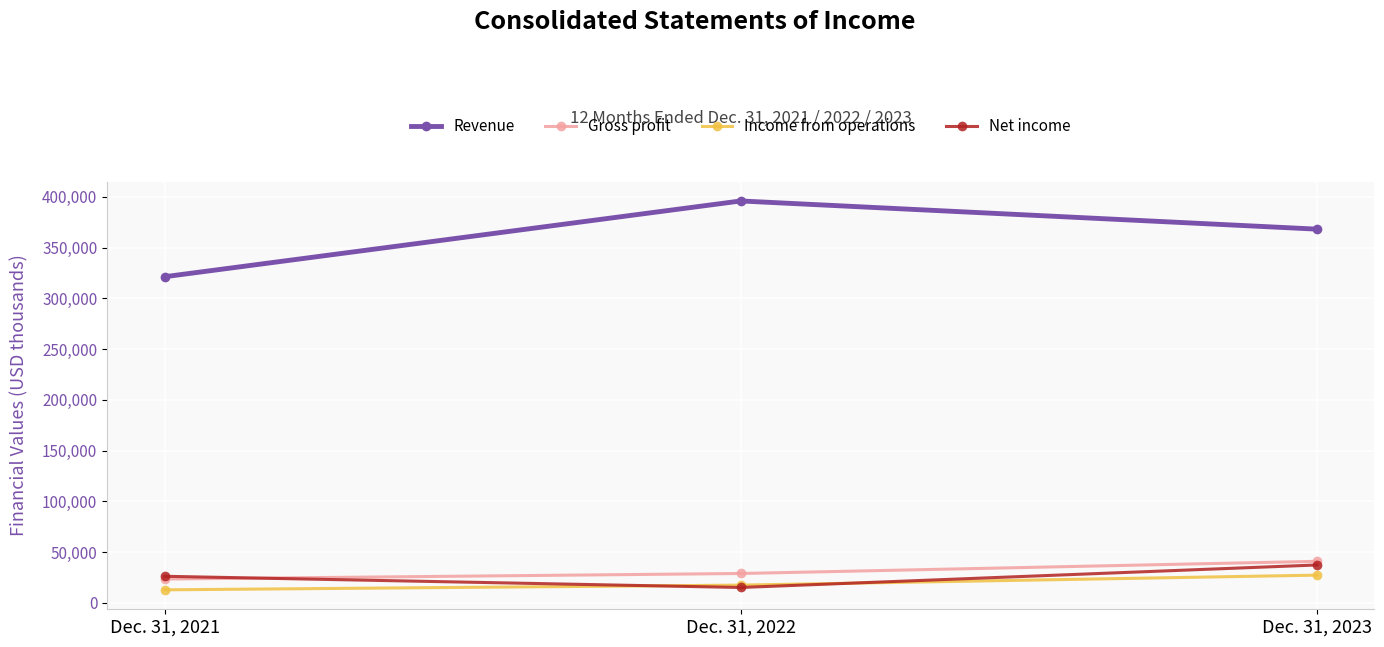

How many categories are shown in the chart?

3